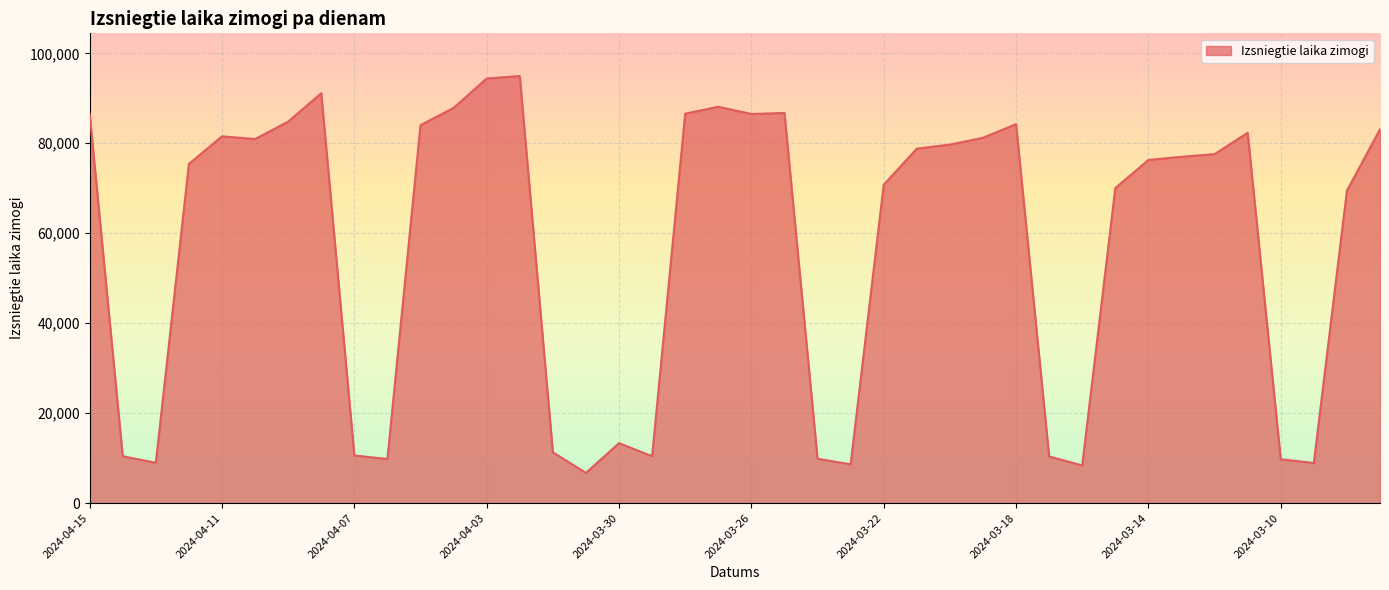

True or false: the data has more than 0 interior local peaks.

True